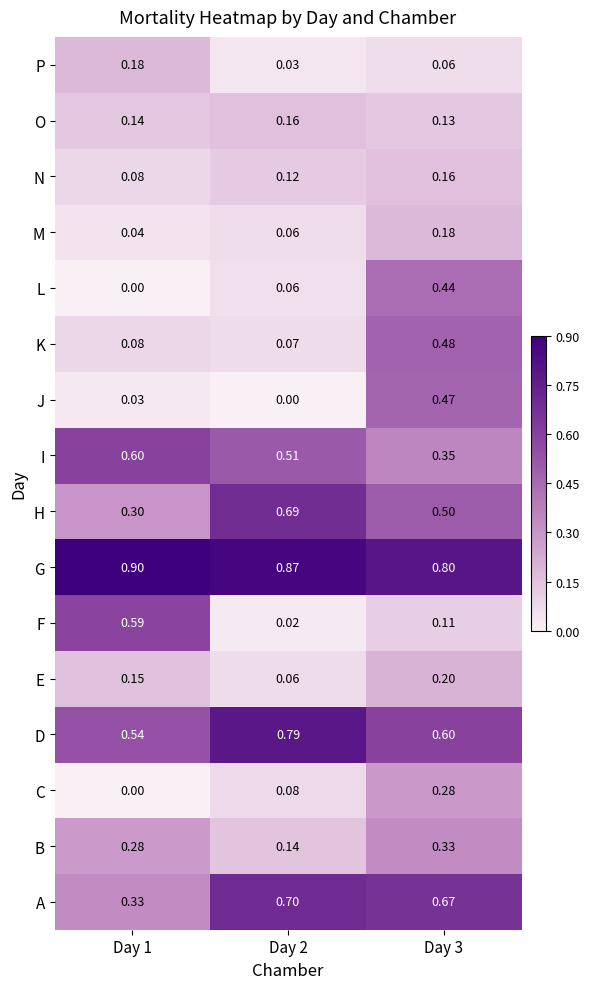

Which series has the largest total across all categories?

G